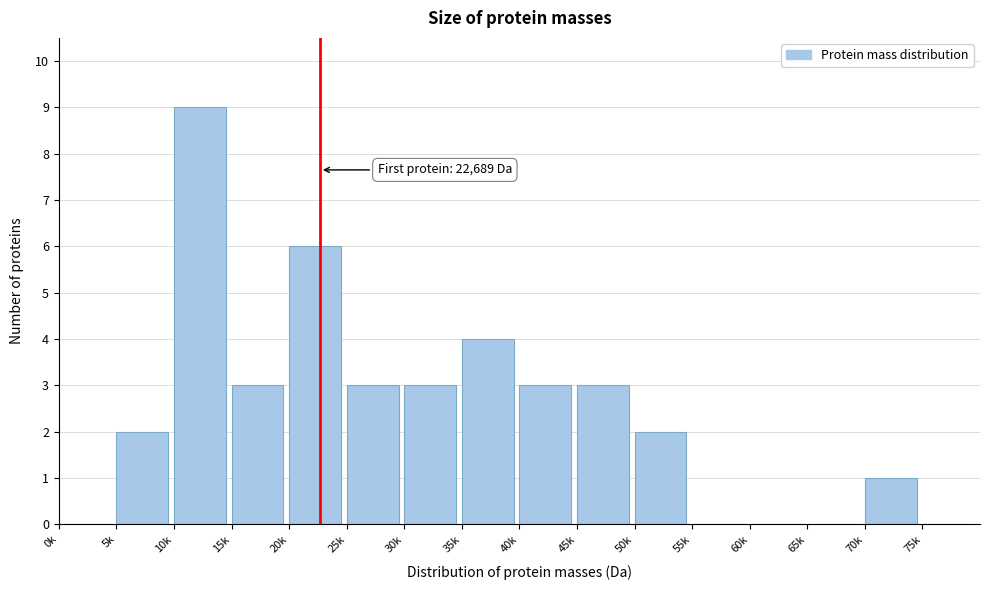

Reading left to right, extract all data points from this chart.

0k=0	5k=2	10k=9	15k=3	20k=6	25k=3	30k=3	35k=4	40k=3	45k=3	50k=2	55k=0	60k=0	65k=0	70k=1	75k=0